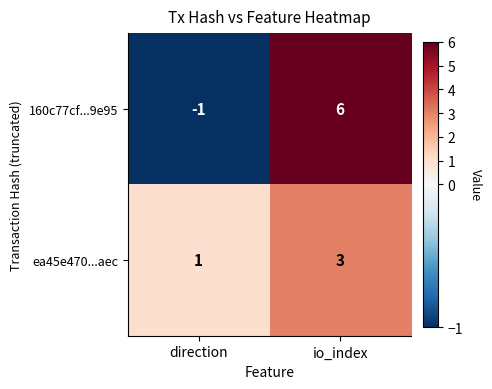

How many series are shown in this chart?

2